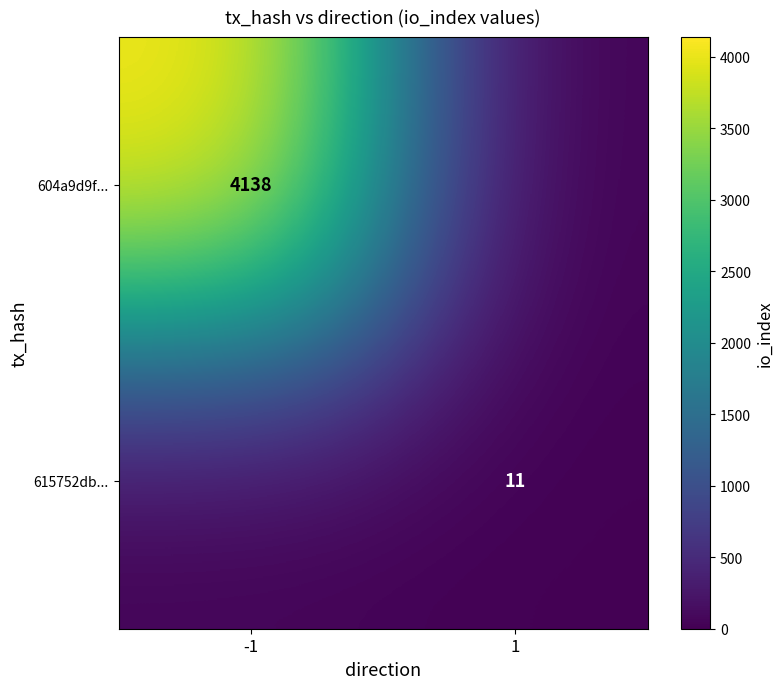

True or false: 604a9d9f... has a value of 4138 at -1.

True